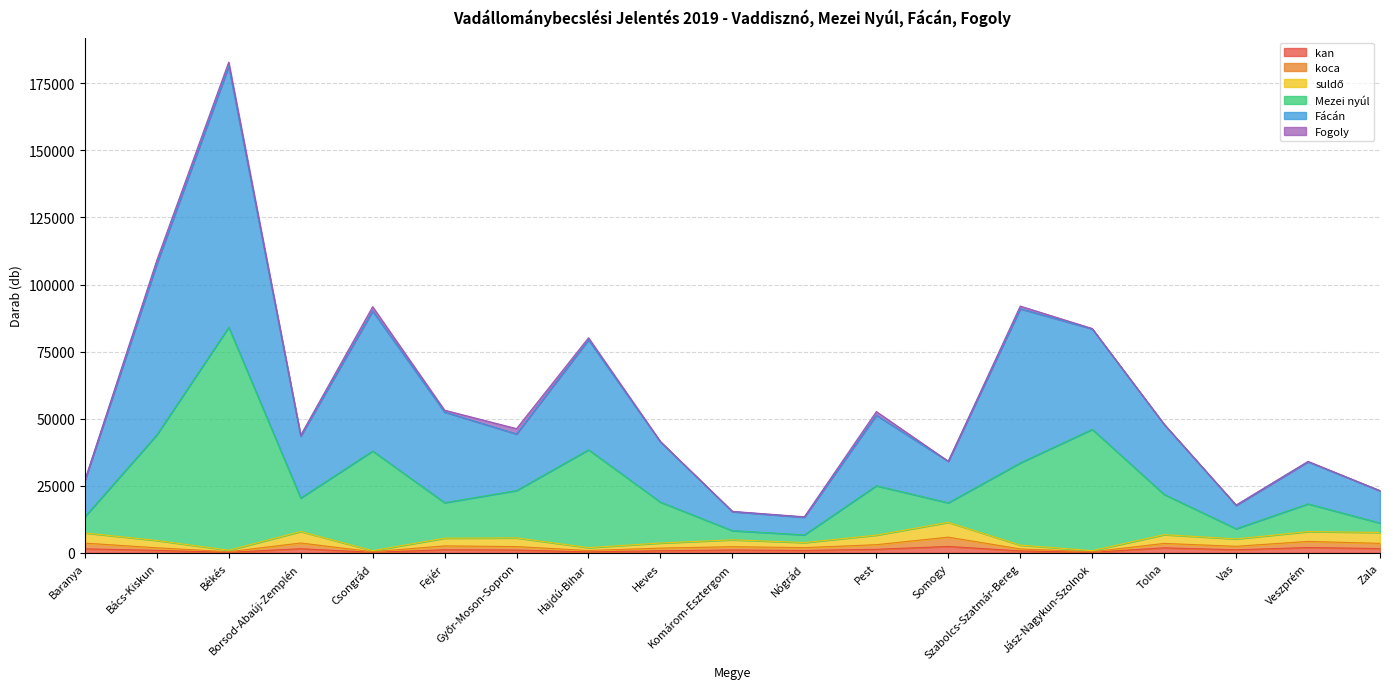

Does the chart have visible grid lines?

Yes